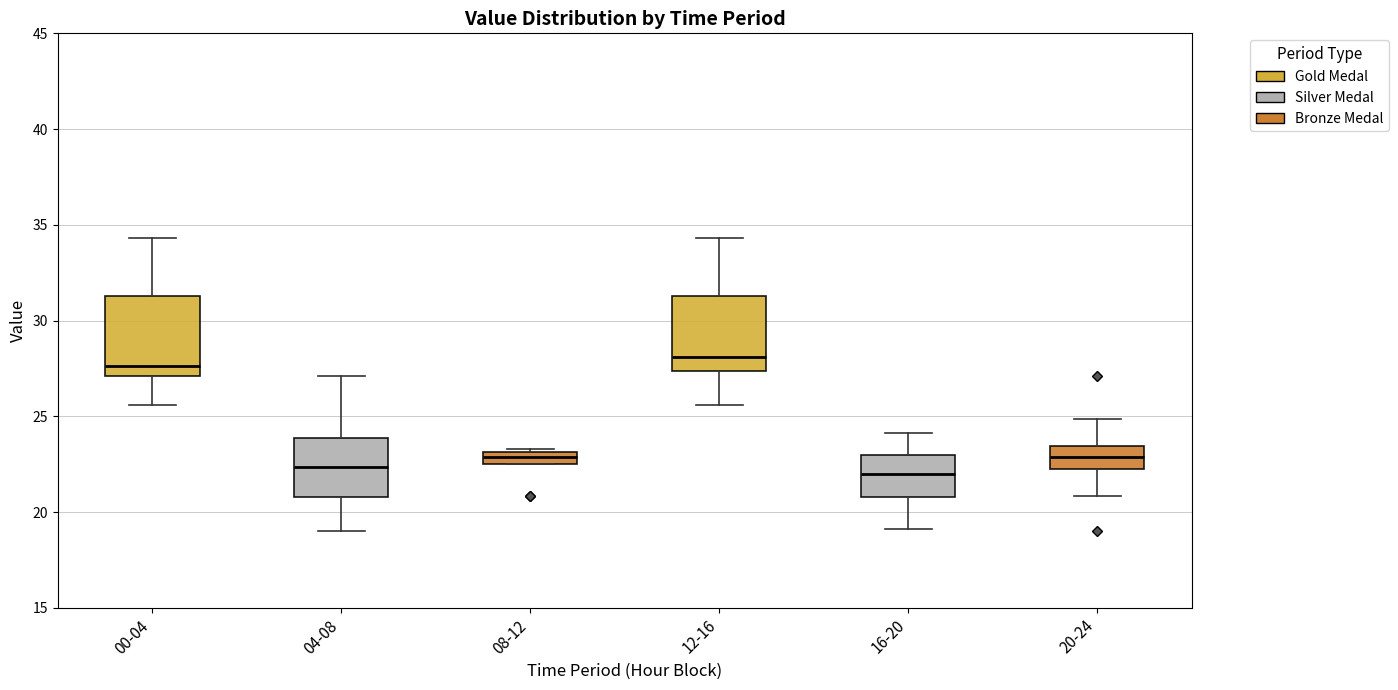

Where is the upper edge of the box for 08-12 on the y-axis? The values are not printed on the chart, so give them approximately, as read against the axis.

23.0